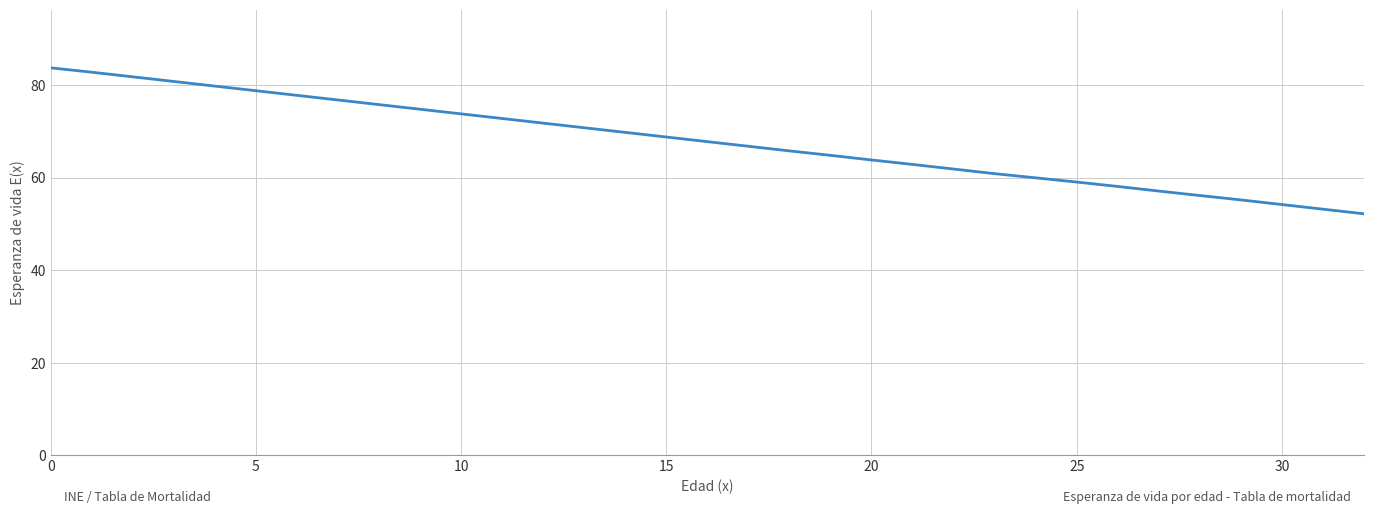

What is the minimum value shown in the chart?

52.2